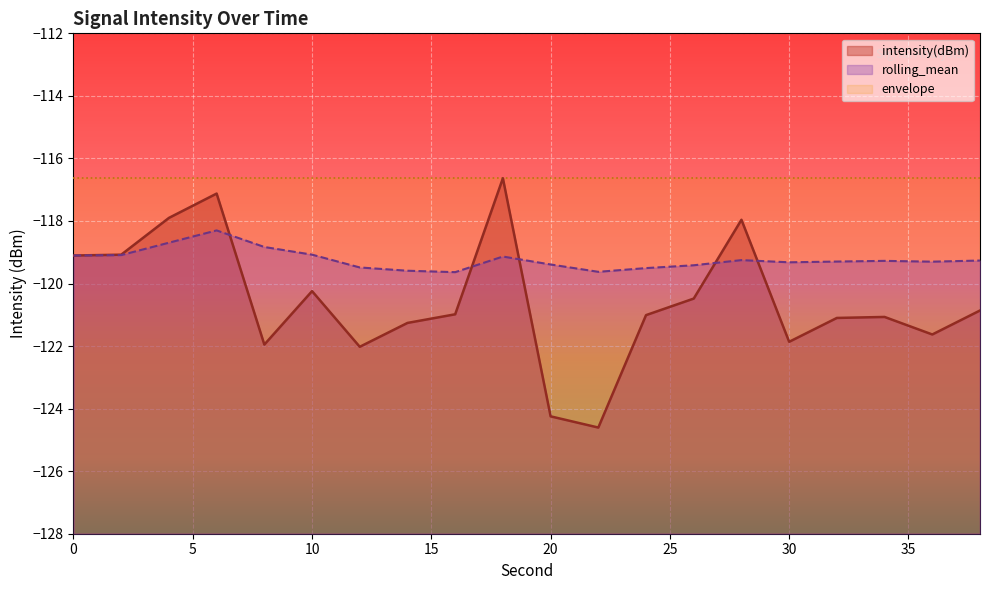

Is the value of rolling_mean at 24 greater than the value of intensity(dBm) at 38?

Yes